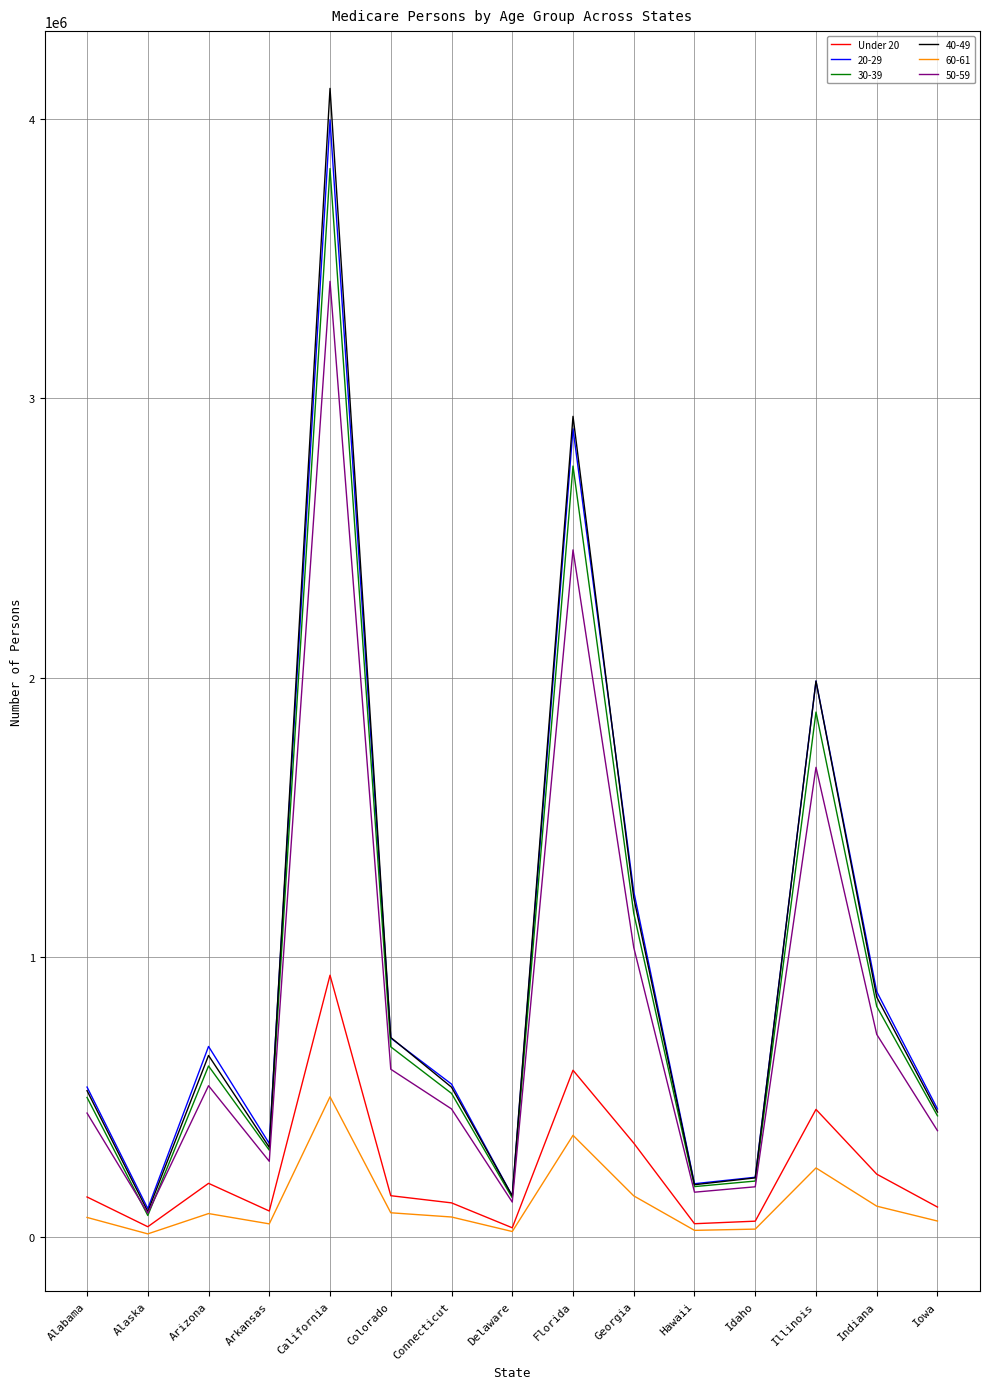

Is the value of 30-39 at Iowa greater than the value of Under 20 at Arizona?

Yes